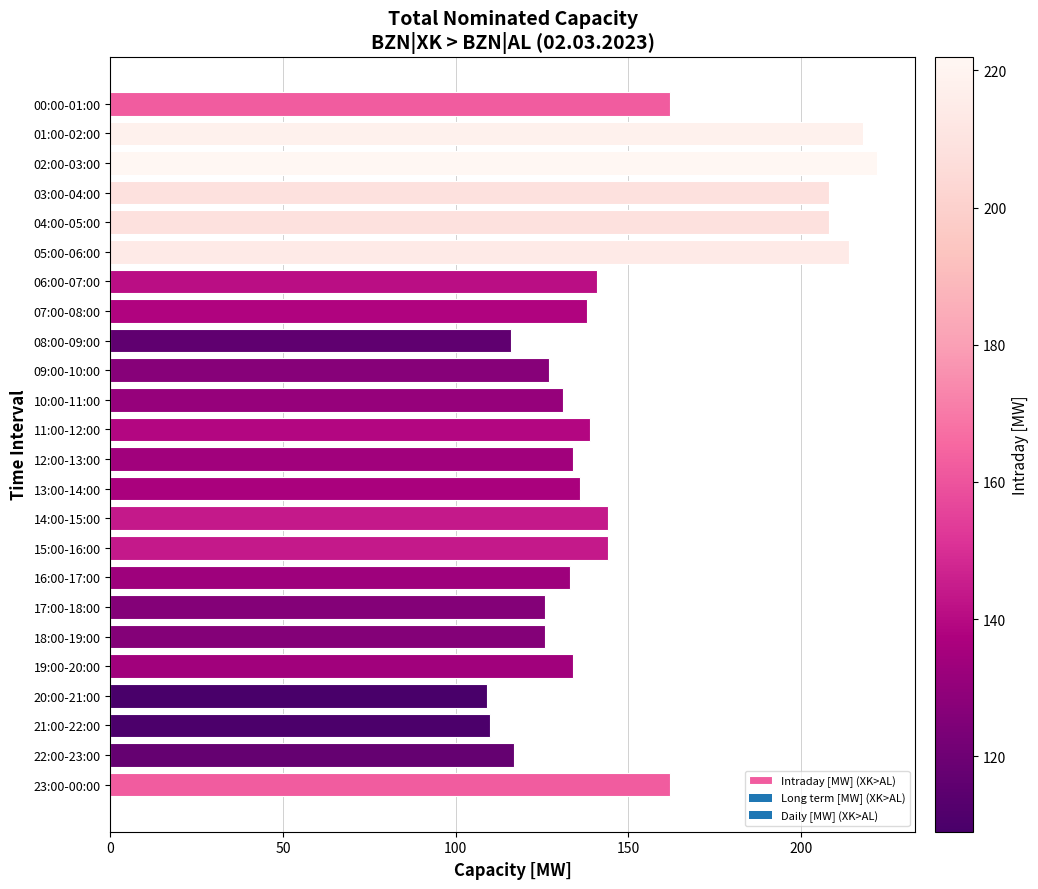

How many categories are shown in the chart?

24